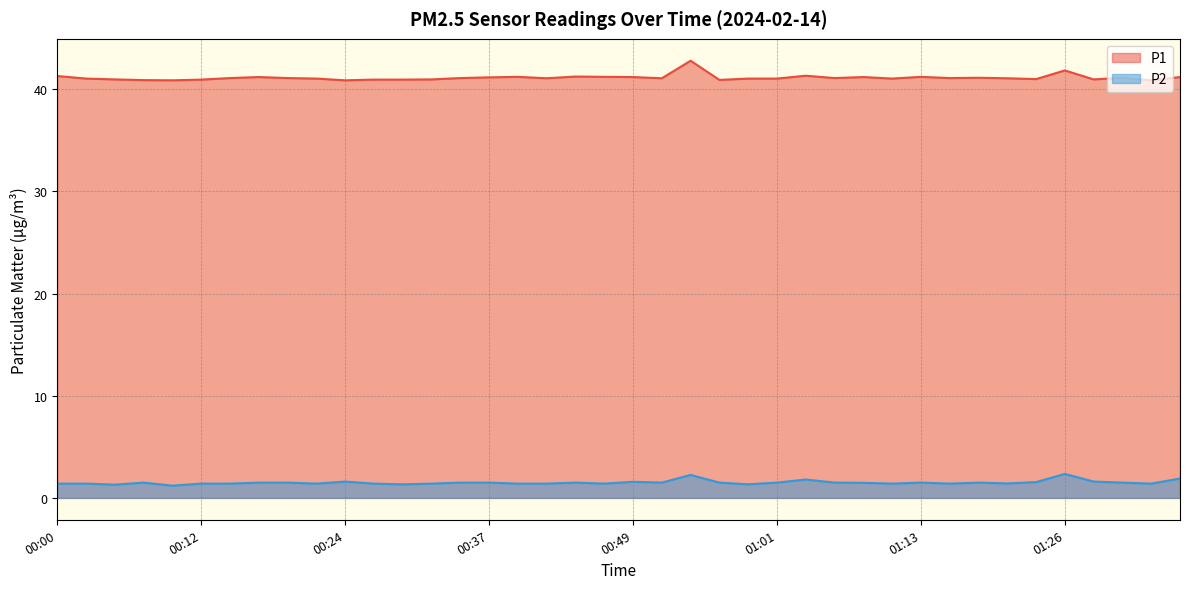

The P2 series shows 1.4 at 00:32. True or false?

True